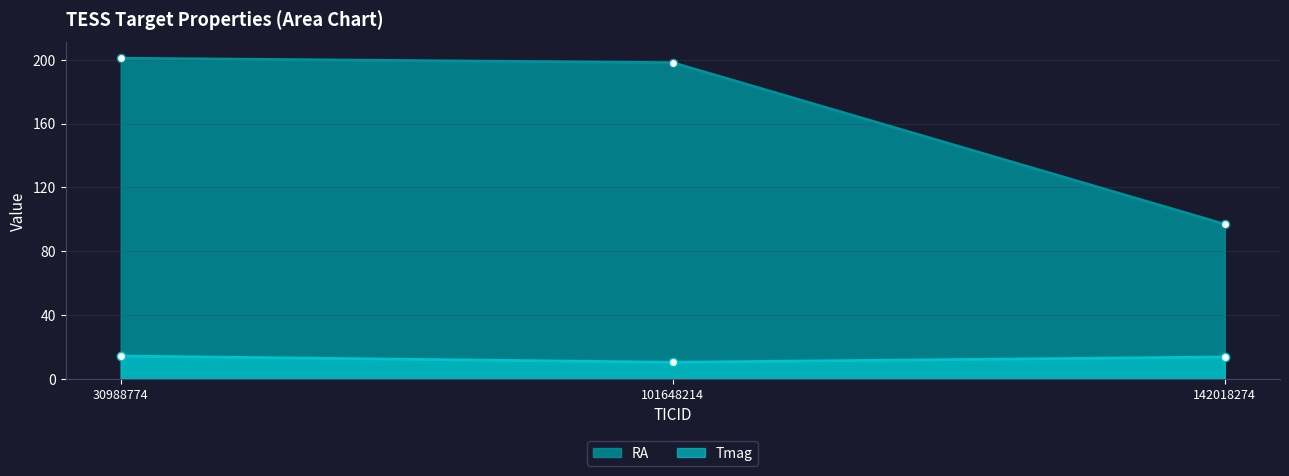

How many lines are shown in the chart?

2